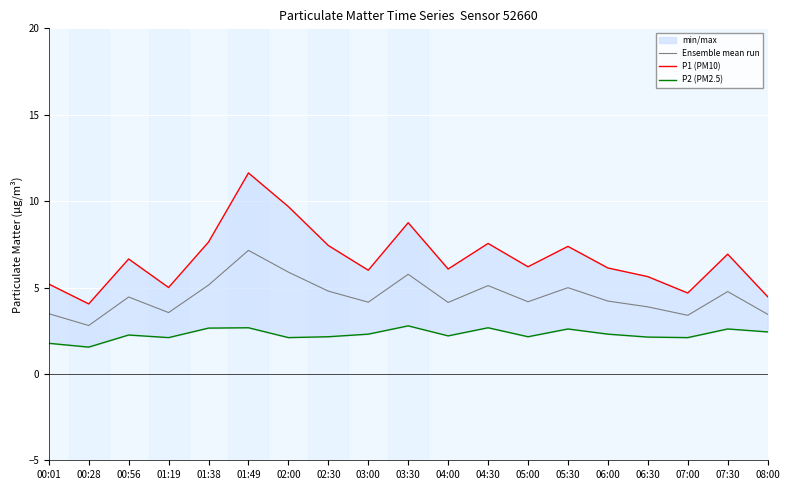

True or false: Ensemble mean run and P1 (PM10) intersect in this chart.

False